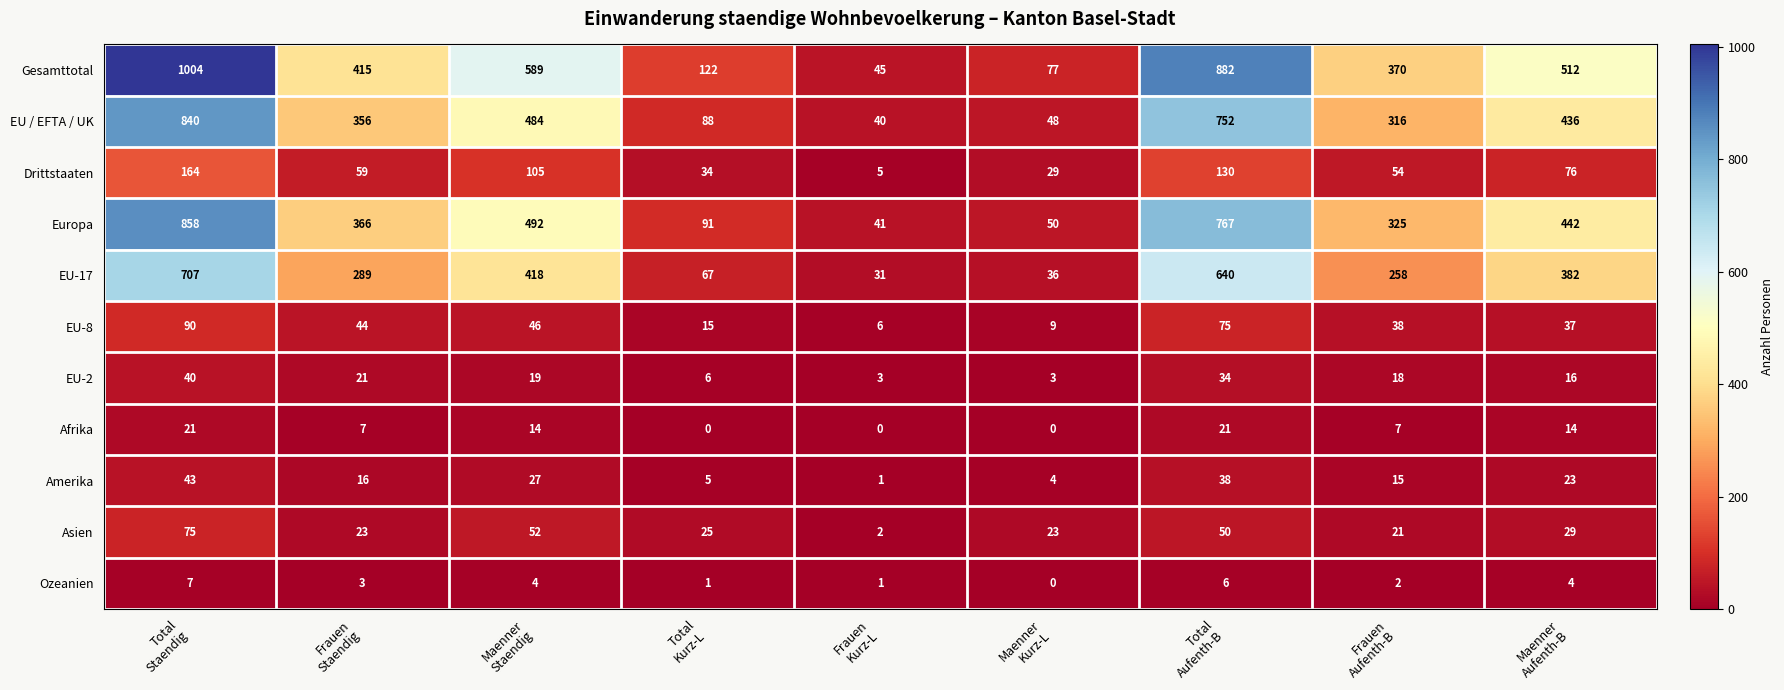

Which series has the widest spread of values?

Gesamttotal